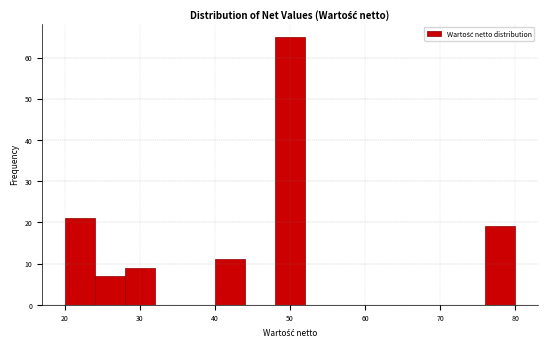

Reading left to right, transcribe this chart: for each bar, give the range it covers on the x-axis and its height. The values are not printed on the chart, so give them approximately, as read against the axis.

20 to 24: 21
24 to 28: 7
28 to 32: 9
32 to 36: 0
36 to 40: 0
40 to 44: 11
44 to 48: 0
48 to 52: 65
52 to 56: 0
56 to 60: 0
60 to 64: 0
64 to 68: 0
68 to 72: 0
72 to 76: 0
76 to 80: 19